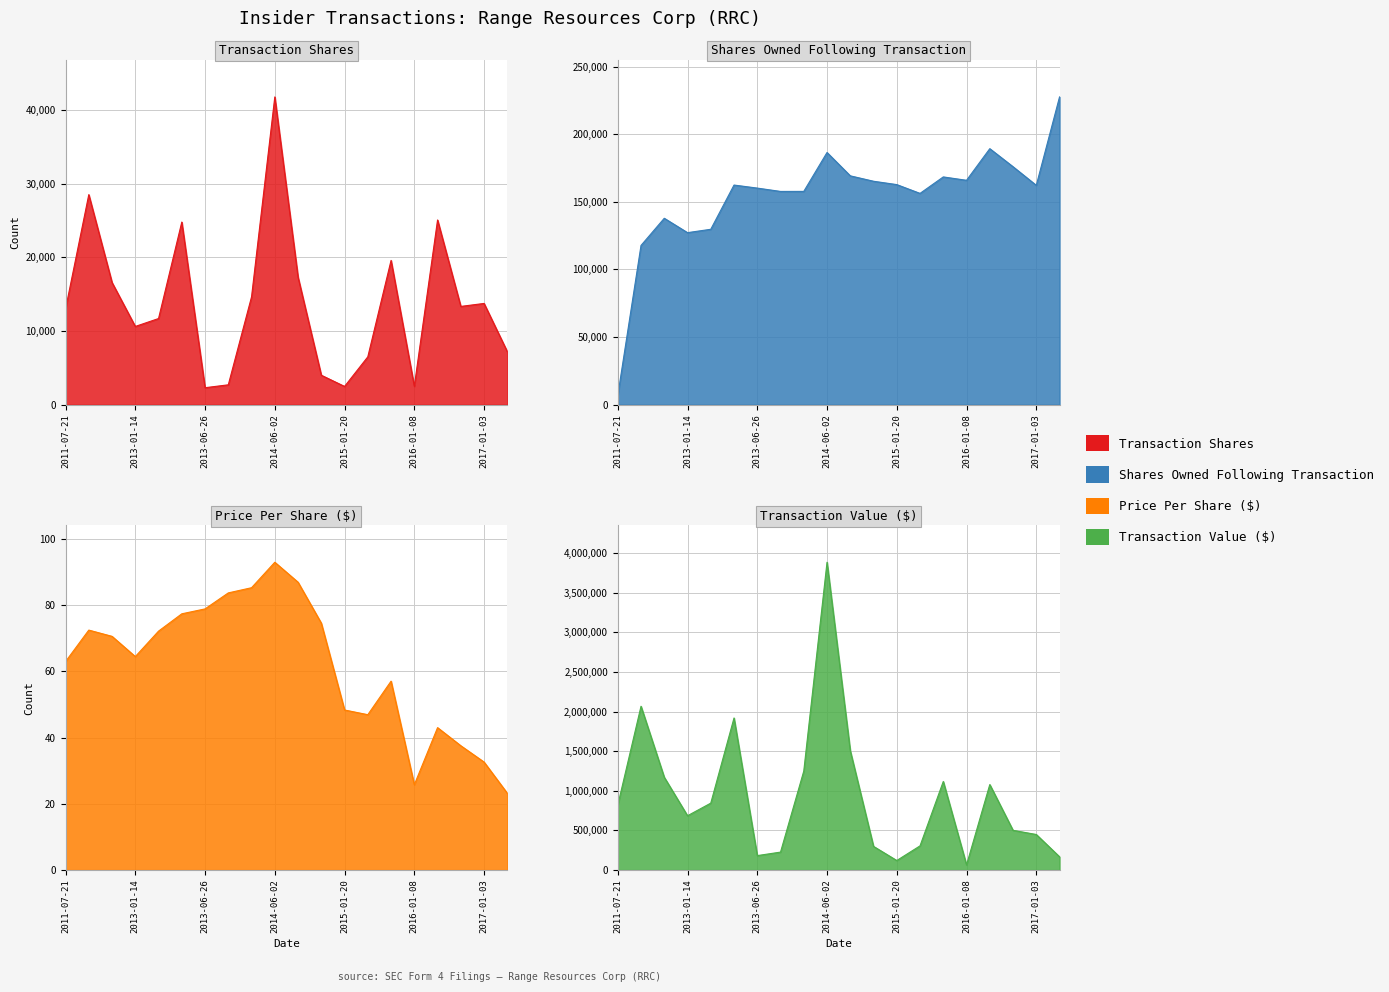

Which series changed the most between 2015-02-02 and 2017-01-03?

transactionShares